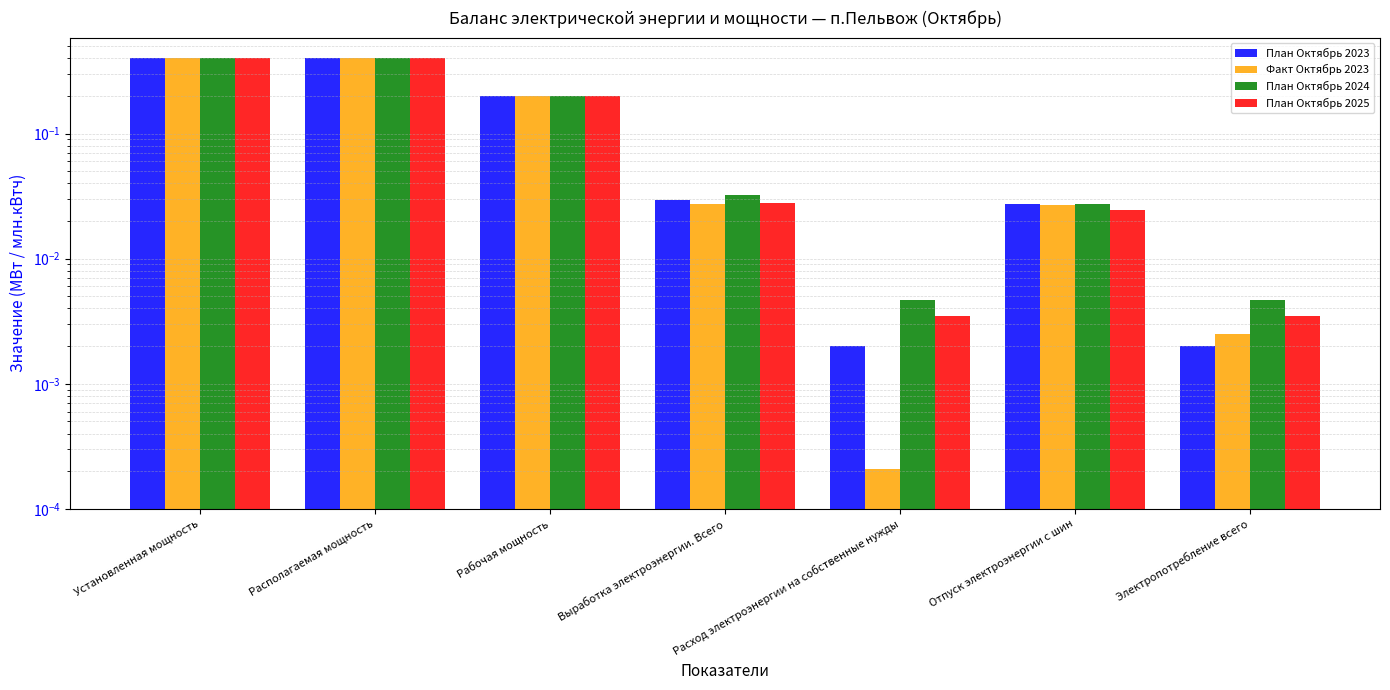

Between Расход электроэнергии на собственные нужды and Электропотребление всего, which series saw the biggest shift?

Факт Октябрь 2023